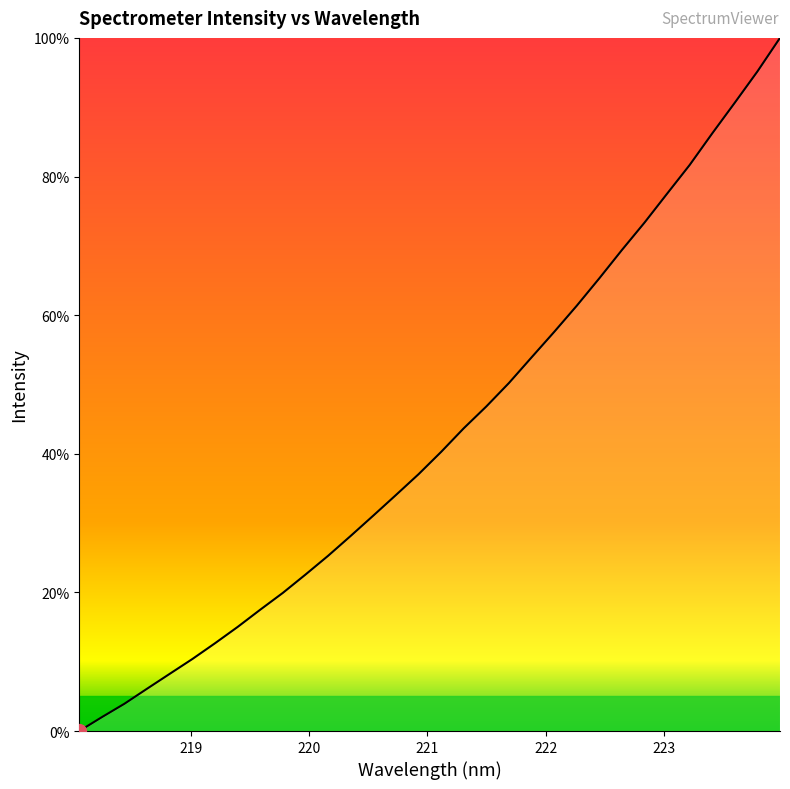

What is the difference between the maximum and minimum values?

100.0